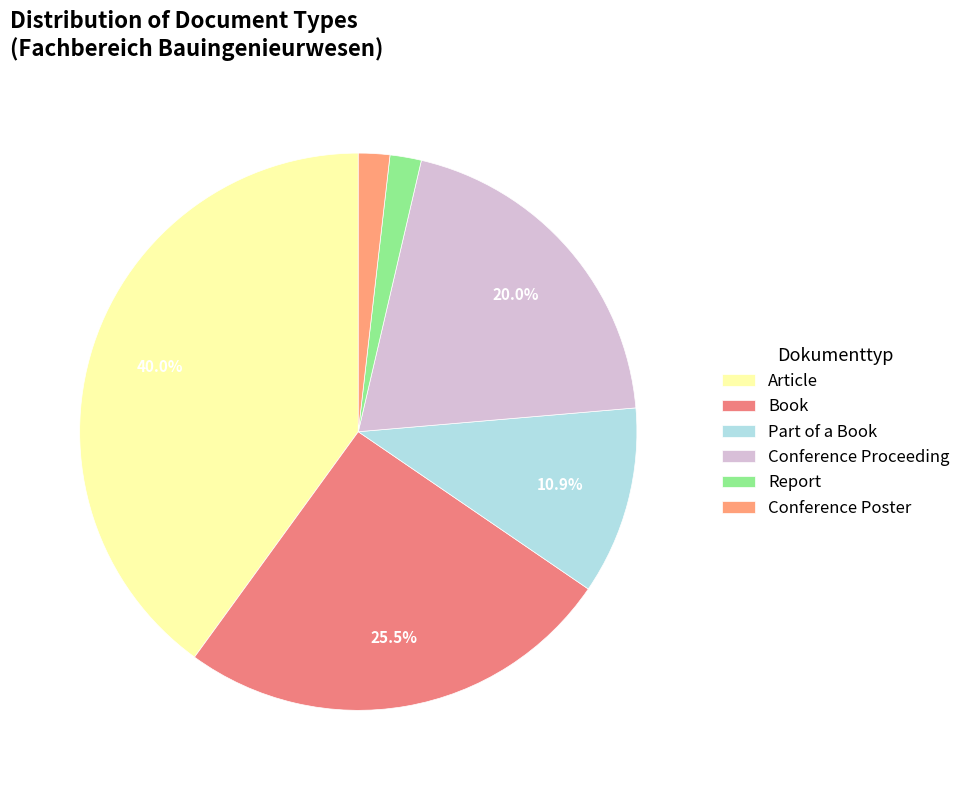

To the nearest percent, what is the difference between the Conference Poster and Article slice percentages?

38%